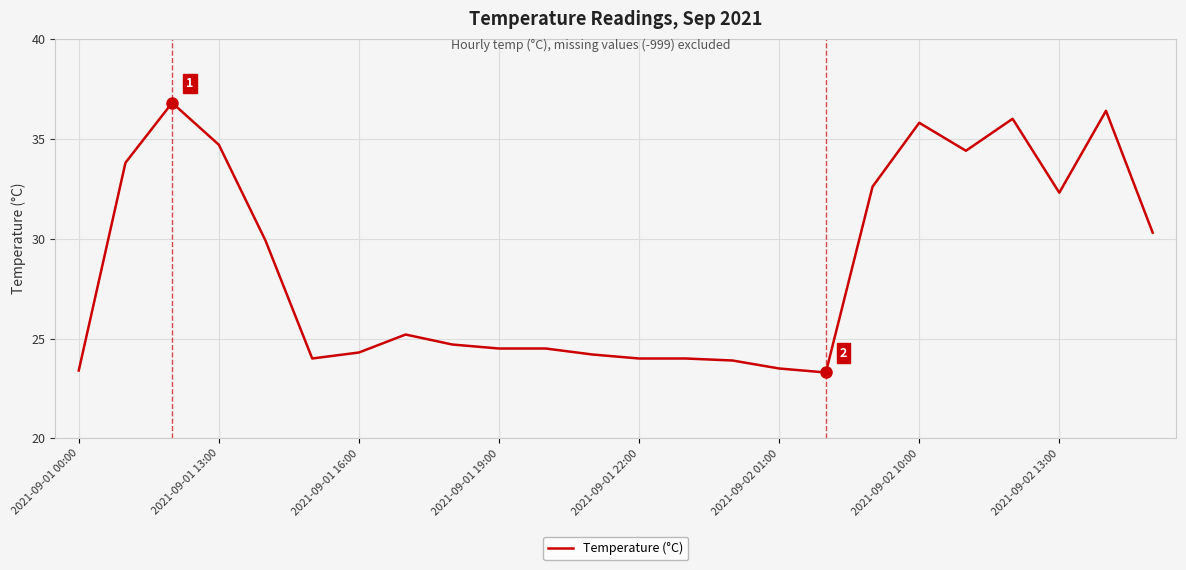

What is the greatest value displayed?

36.8